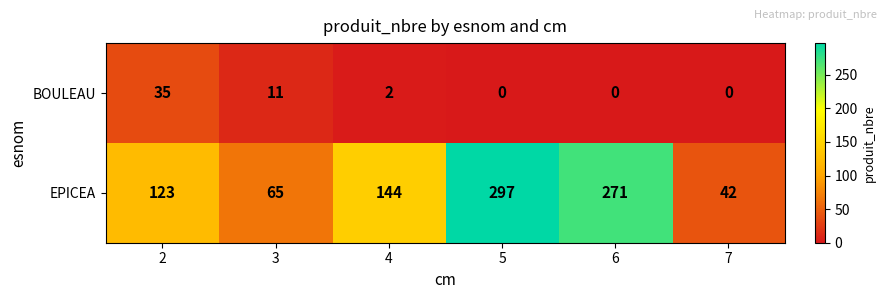

True or false: BOULEAU has a value of 7 at 3.

False